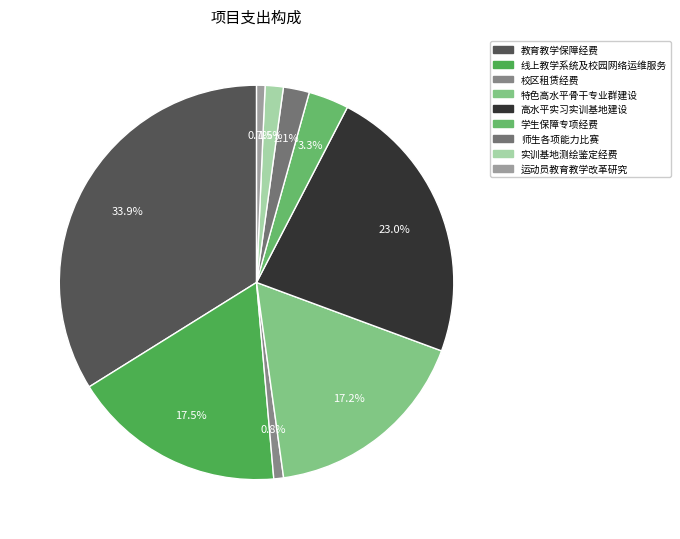

Is there any slice that represents more than half of the pie?

No